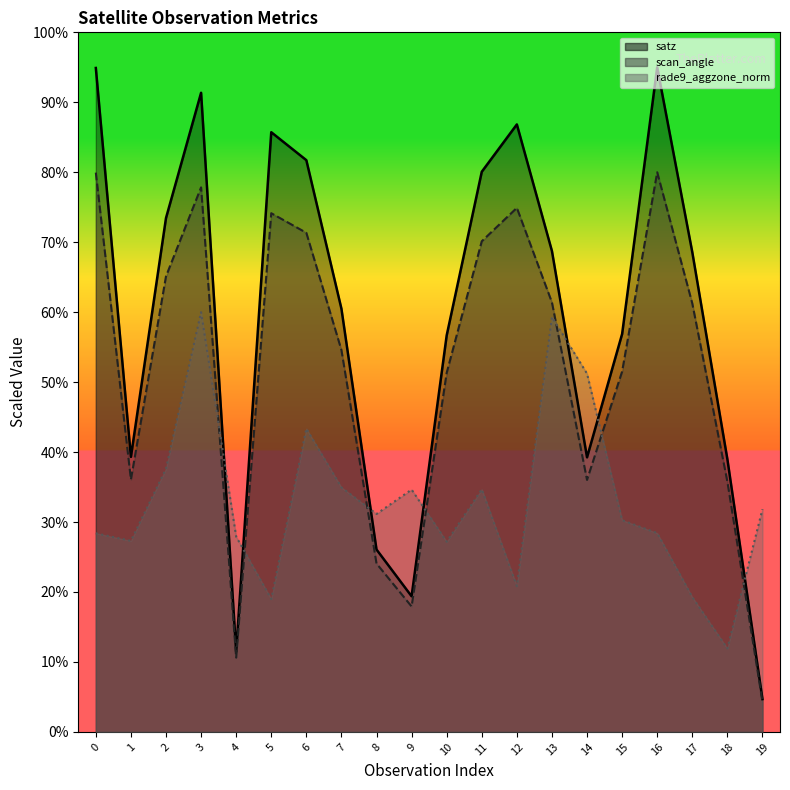

Reading right to left, transcribe all the data shown in this chart.

satz_line: 4.7	39.0	68.6	95.0	56.9	39.2	68.7	86.8	80.1	56.7	19.4	26.1	60.5	81.7	85.7	11.5	91.4	73.5	39.3	94.9
scan_angle_line: 4.3	35.8	61.3	80.0	51.5	36.0	61.4	74.9	70.1	51.3	17.9	24.1	54.6	71.3	74.1	10.6	77.8	65.1	36.1	79.9
rade9_aggzone_norm_line: 31.8	11.9	19.3	28.4	30.3	51.2	59.3	20.8	34.7	27.2	34.6	31.2	35.0	43.3	19.0	27.9	60.0	37.6	27.3	28.4